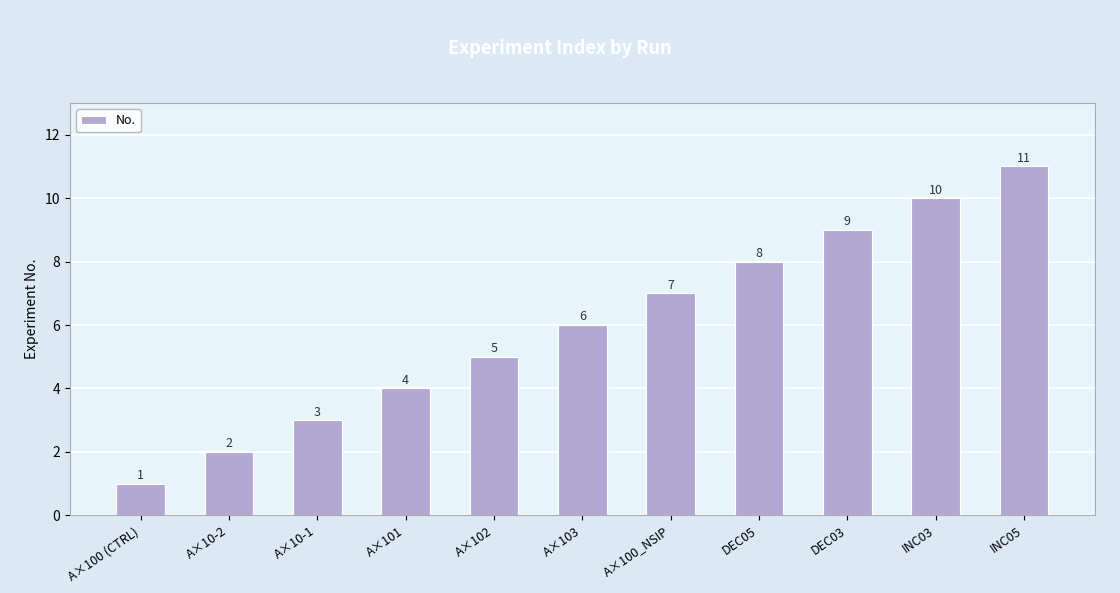

Reading right to left, transcribe all the data shown in this chart.

11	10	9	8	7	6	5	4	3	2	1